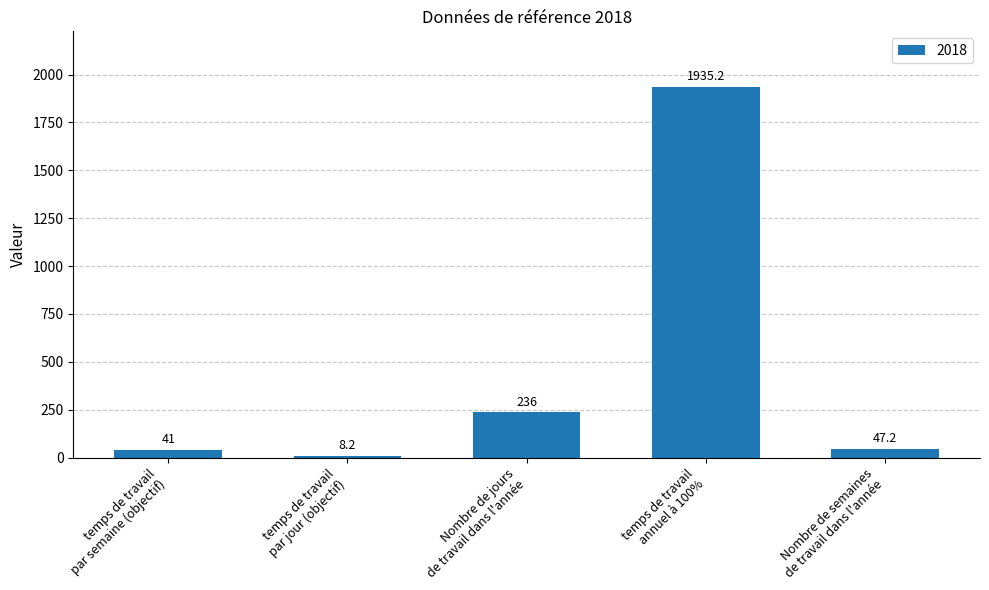

Which category has the lowest value across all series?

temps de travail
par jour (objectif)